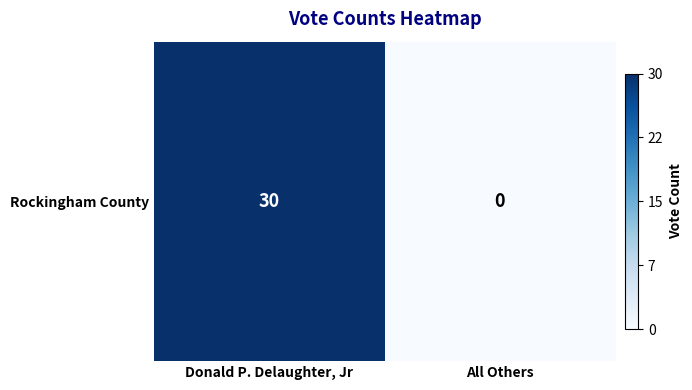

Is it true that the value at All Others is -10?

False